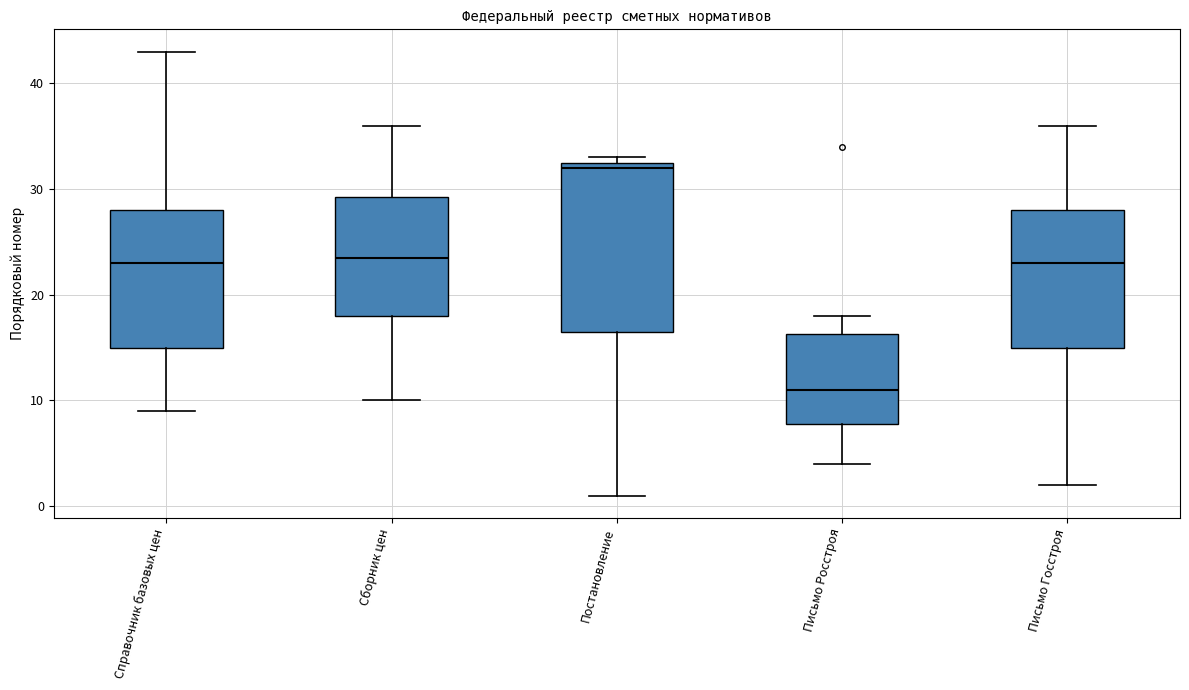

Which box's median line is the highest?

Постановление